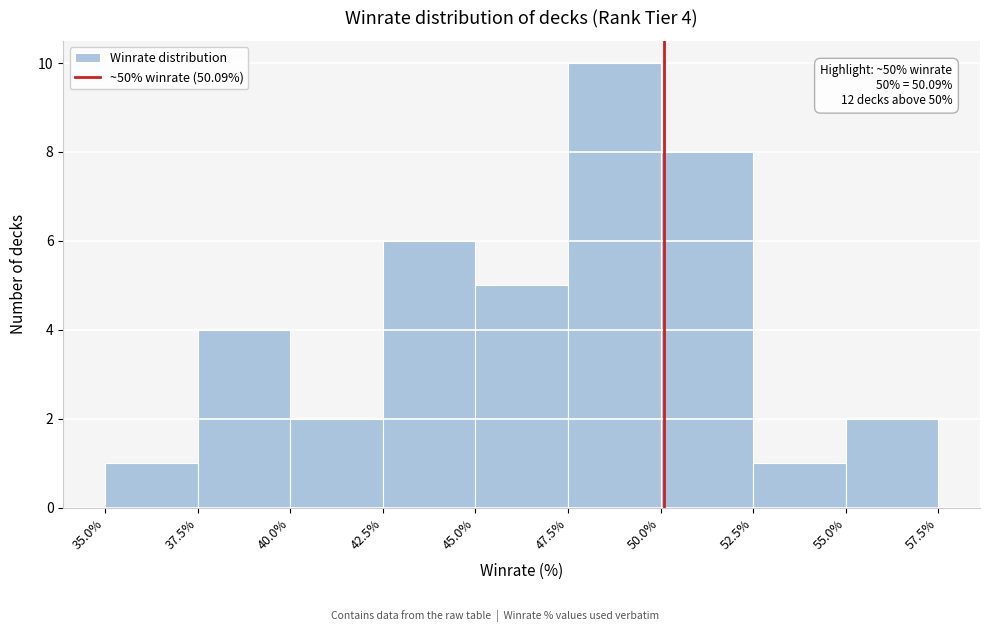

Over which range of the x-axis is the bar tallest?

47.5% to 50.0%